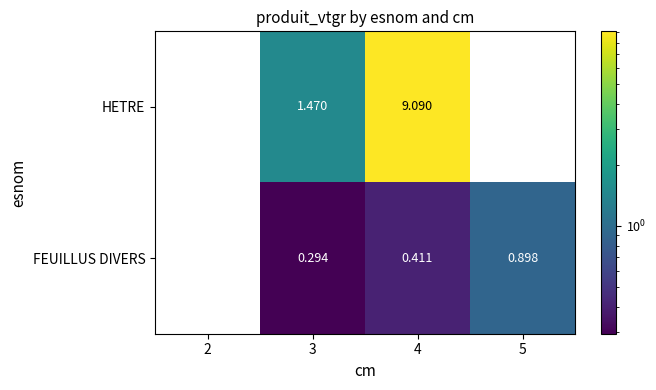

How many values in the HETRE series are below 1?

2